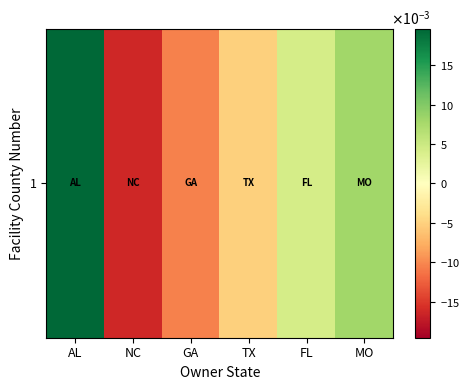

The value at FL is 0.0. True or false?

True